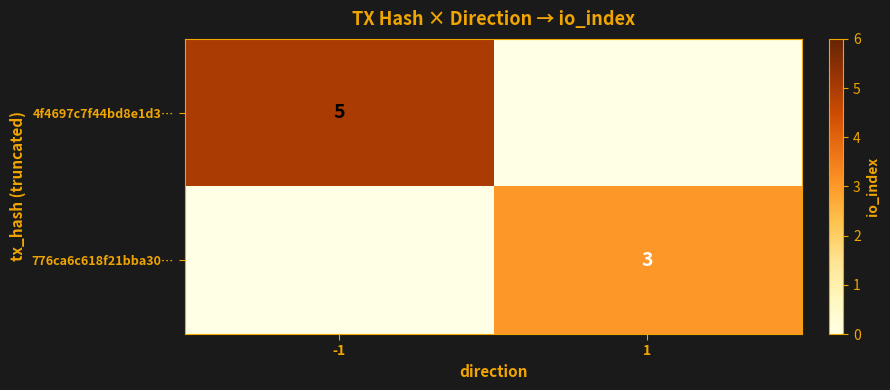

True or false: 4f4697c7f44bd8e1d3… has a value of 5 at -1.

True